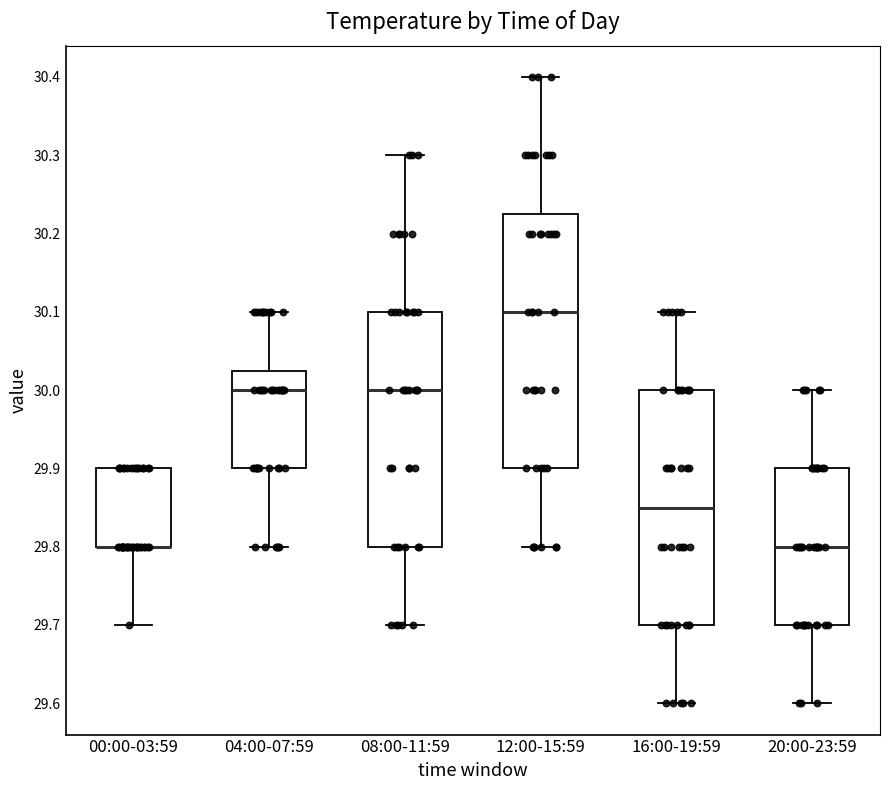

Reading left to right, read every box against the y-axis: the position of its median line, the range the box covers, and the ends of its whiskers. The values are not printed on the chart, so give them approximately, as read against the axis.

00:00-03:59: median 29.80 (drawn on the box's lower edge), box 29.80 to 29.90, whiskers 29.70 to 29.90
04:00-07:59: median 30.00, box 29.90 to 30.03, whiskers 29.80 to 30.10
08:00-11:59: median 30.00, box 29.80 to 30.10, whiskers 29.70 to 30.30
12:00-15:59: median 30.10, box 29.90 to 30.23, whiskers 29.80 to 30.40
16:00-19:59: median 29.85, box 29.70 to 30.00, whiskers 29.60 to 30.10
20:00-23:59: median 29.80, box 29.70 to 29.90, whiskers 29.60 to 30.00